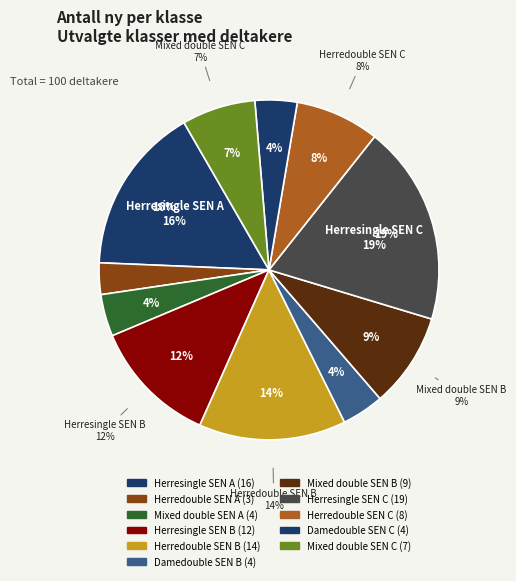

What is the change in value from Herredouble SEN A to Herredouble SEN B?

+11